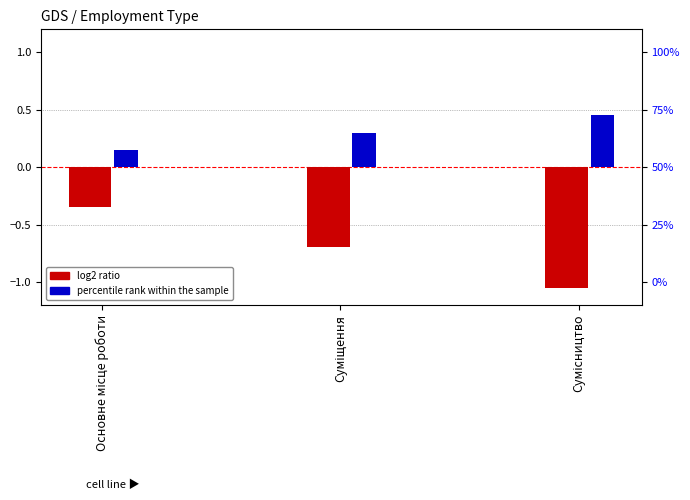

What is the greatest value displayed?

0.4